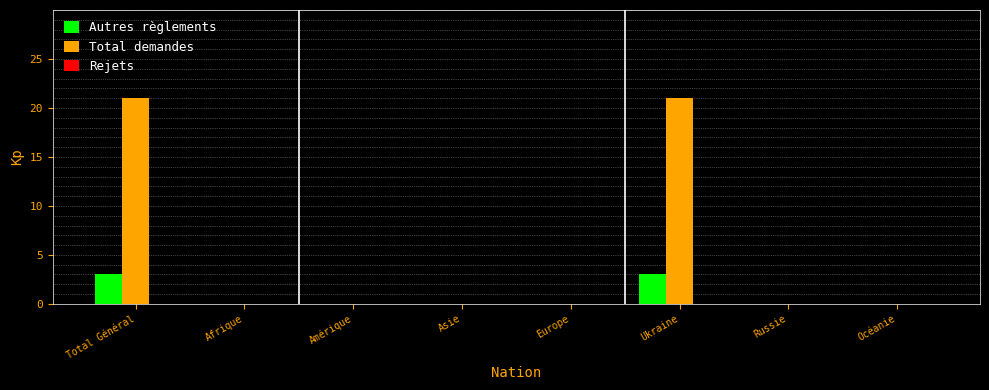

What is the sum of the Total demandes values at Total Général and Océanie?

21